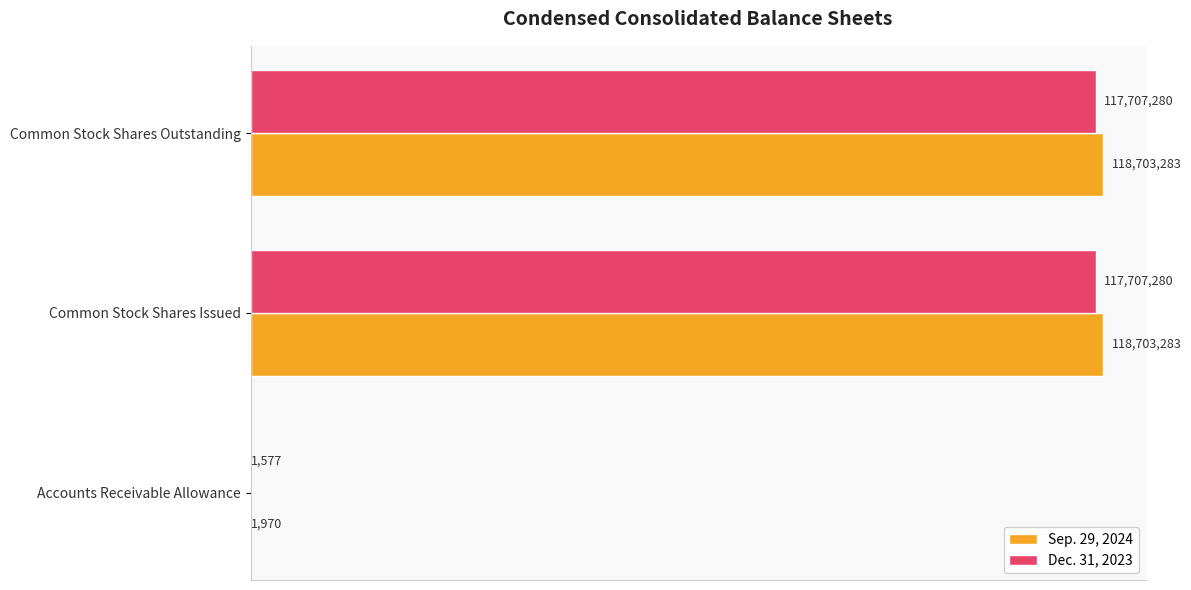

What are all the series names shown in the legend?

Sep. 29, 2024, Dec. 31, 2023